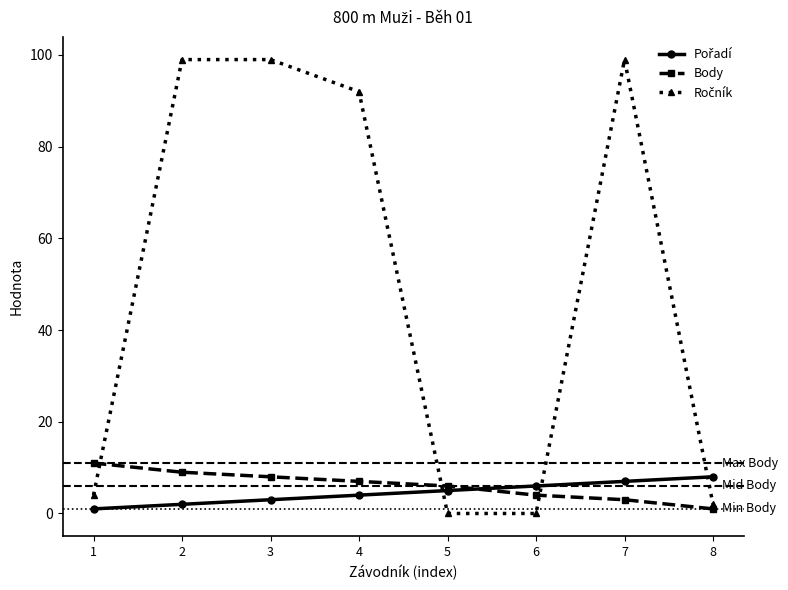

At how many categories does at least one series exceed 96?

3